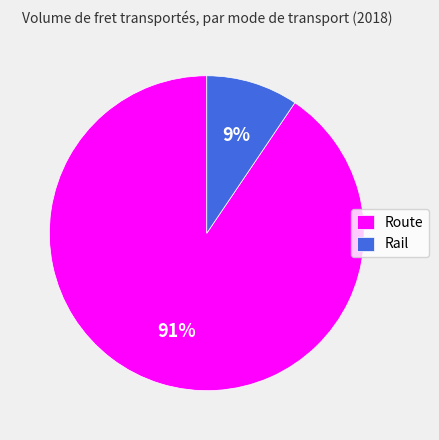

Is Route the majority of the pie?

Yes